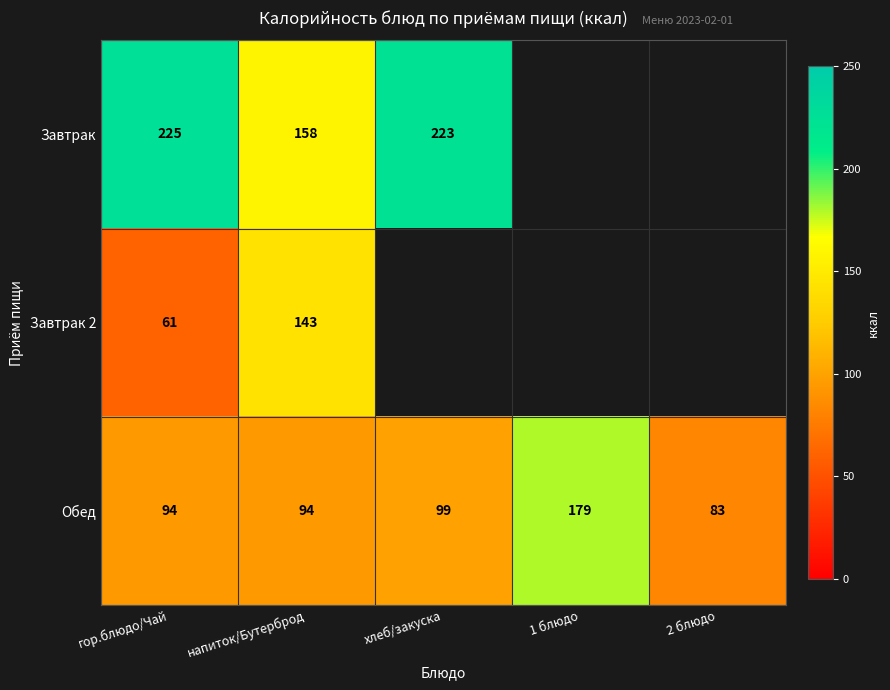

Which label corresponds to the largest value in the chart?

гор.блюдо/Чай